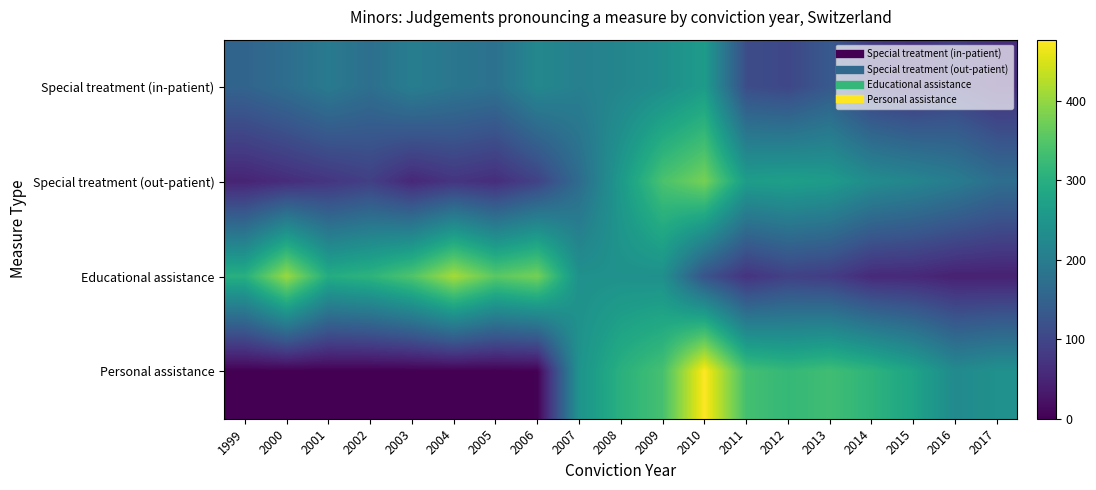

What is the greatest value displayed?

477